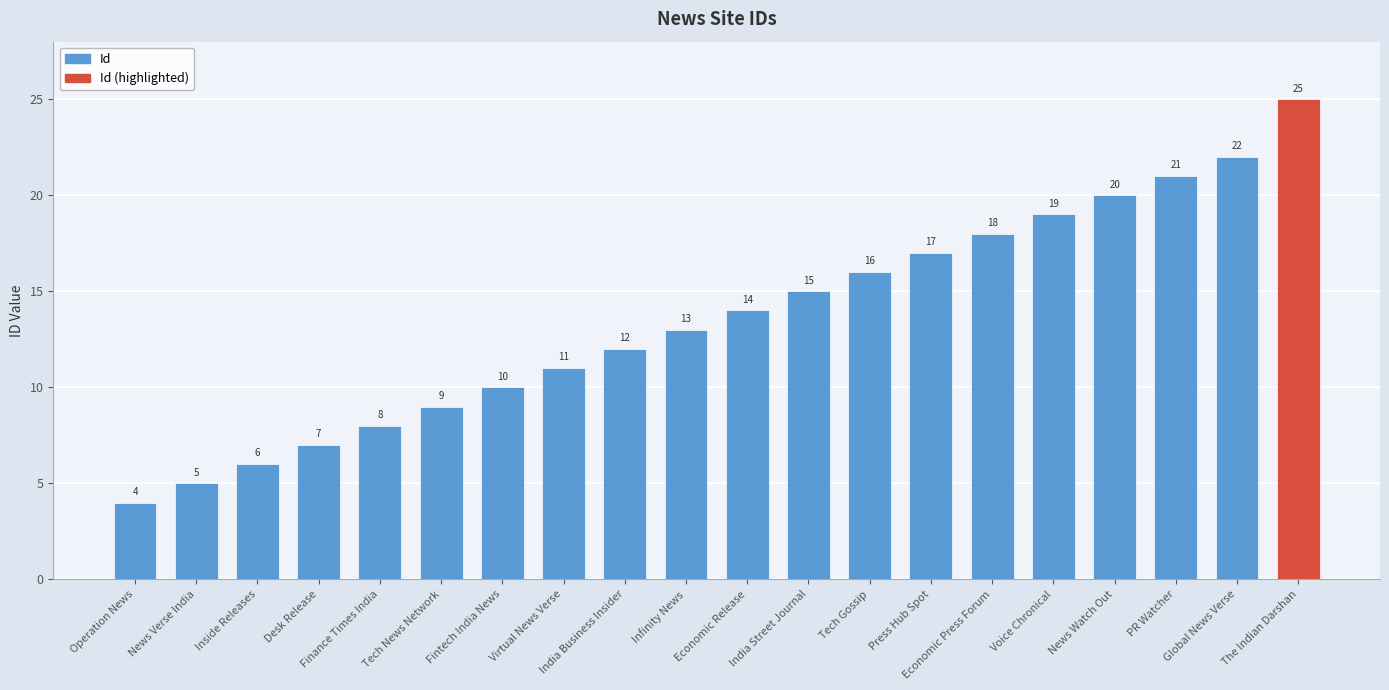

What is the label of the 2nd bar from the right?

Global News Verse